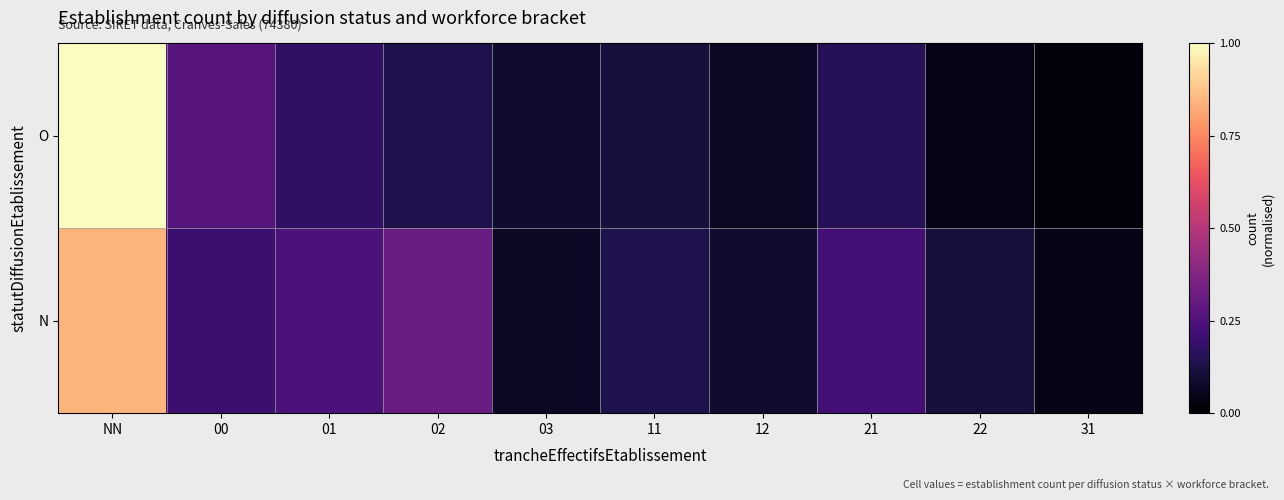

At which category is the sum across all series the highest?

NN